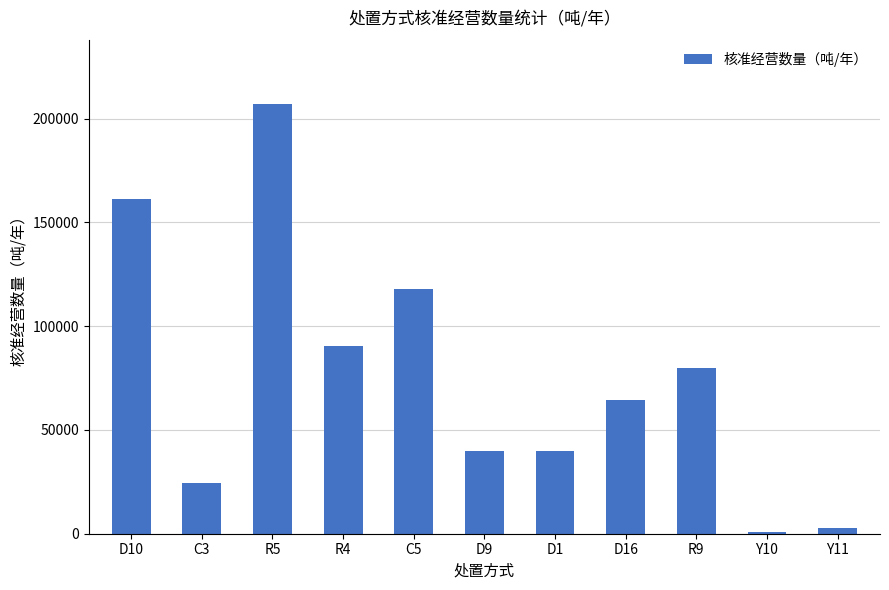

What is the label of the 4th bar from the right?

D16